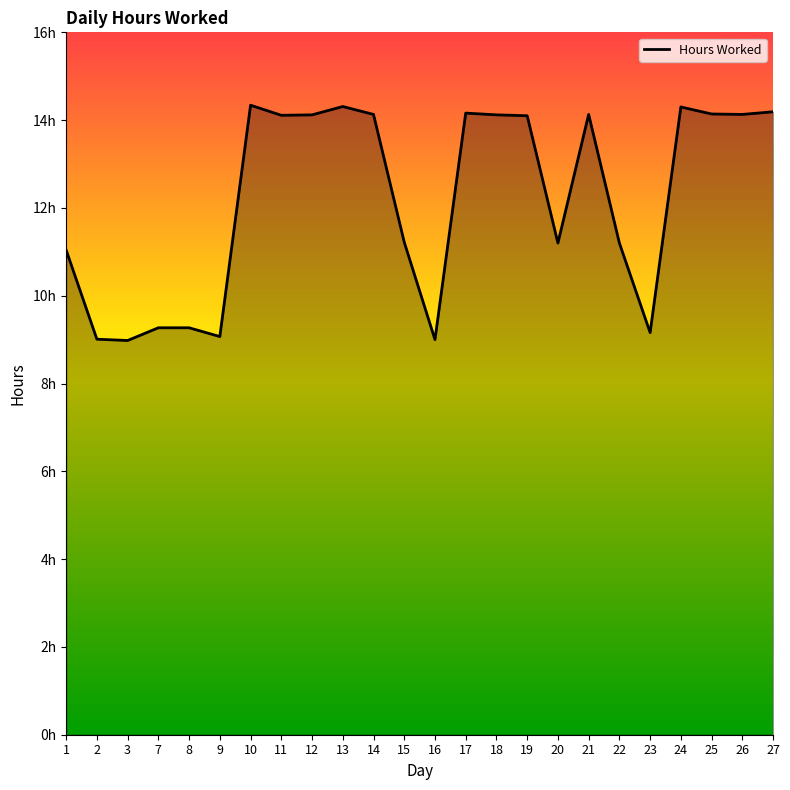

List the labels in order of value, smallest first.

3, 16, 2, 9, 23, 7, 8, 1, 20, 22, 15, 19, 11, 12, 18, 14, 21, 26, 25, 17, 27, 24, 13, 10